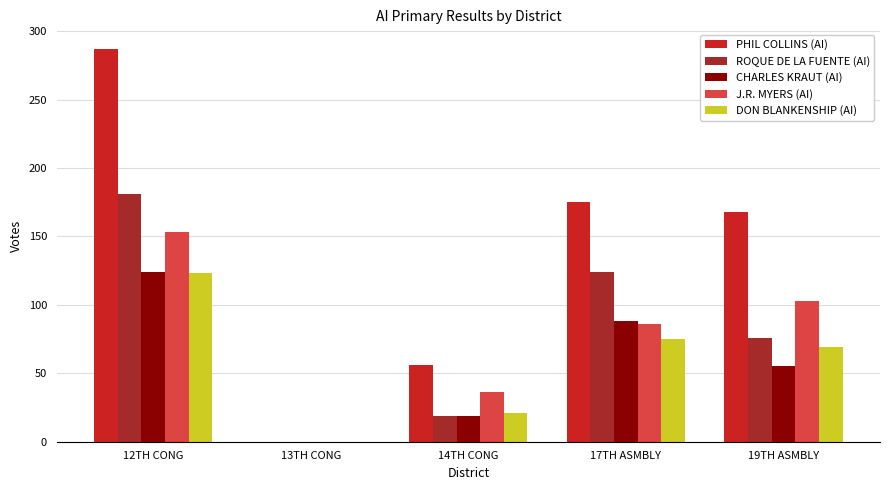

What is the average value of the CHARLES KRAUT (AI) series?

57